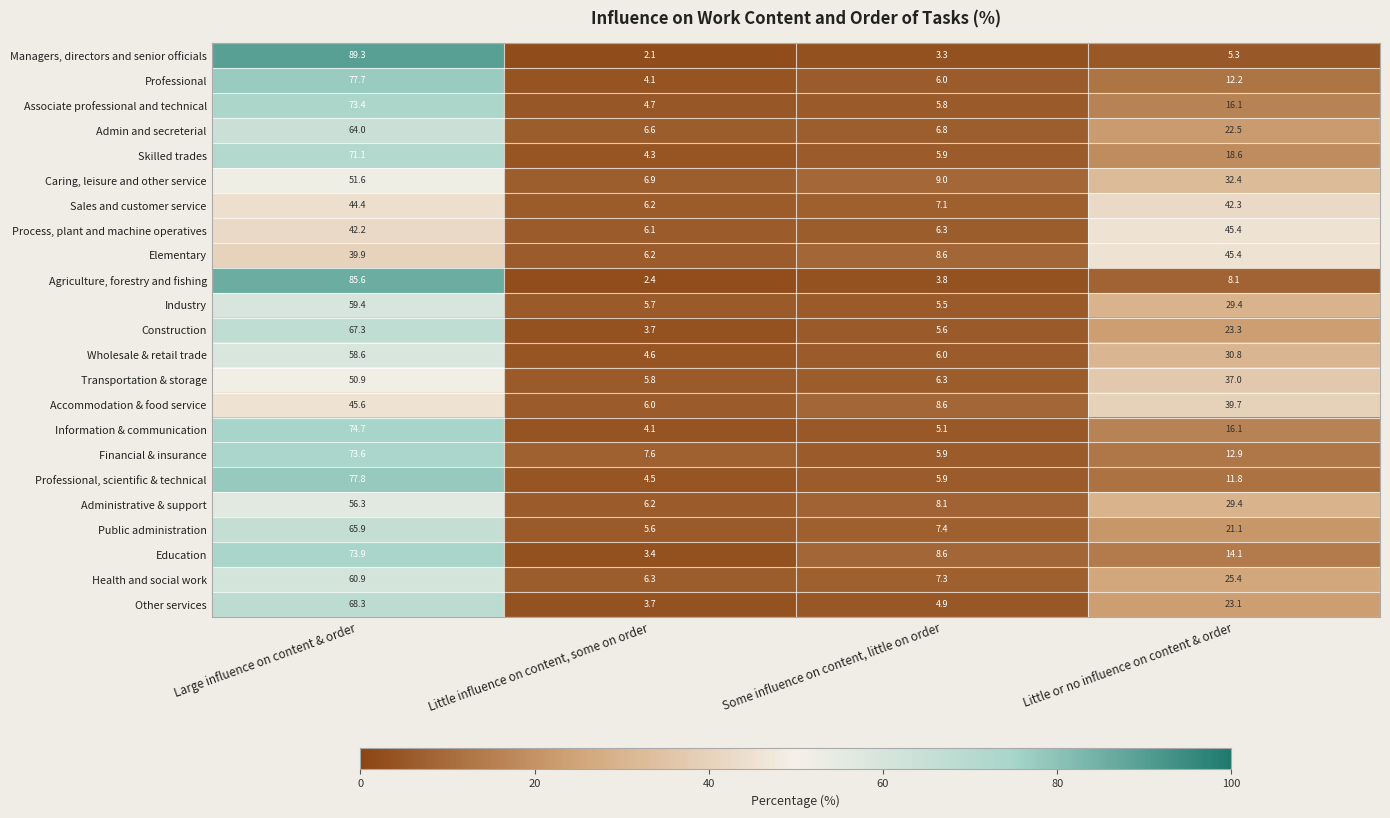

At which category is the sum across all series the highest?

Large influence on content & order